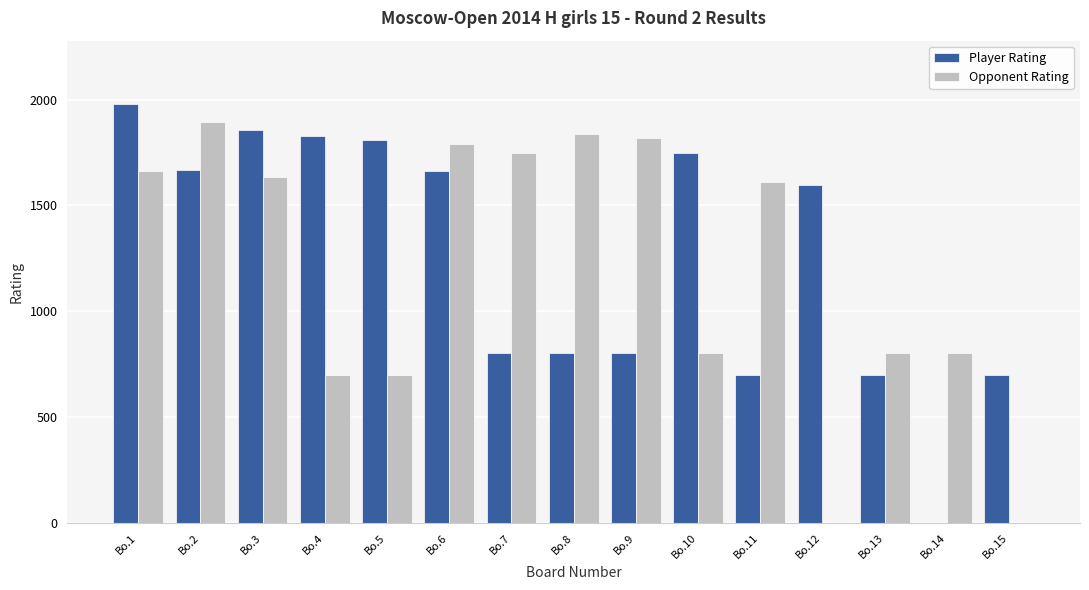

How many categories are shown in the chart?

15